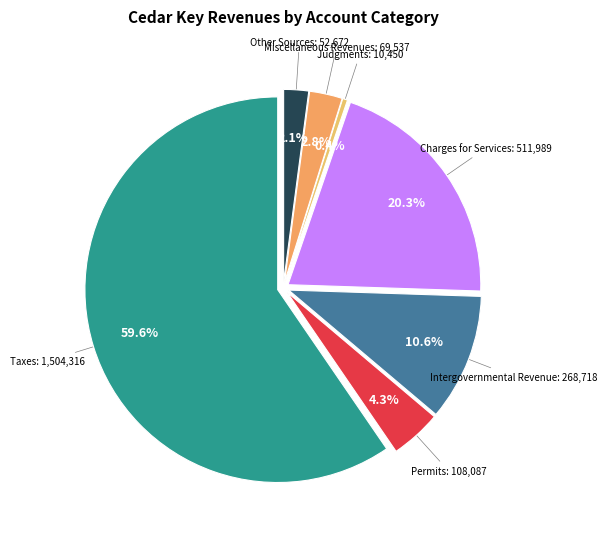

Is the sum of Other Sources and Judgments, Fines & Forfeits greater than half?

No